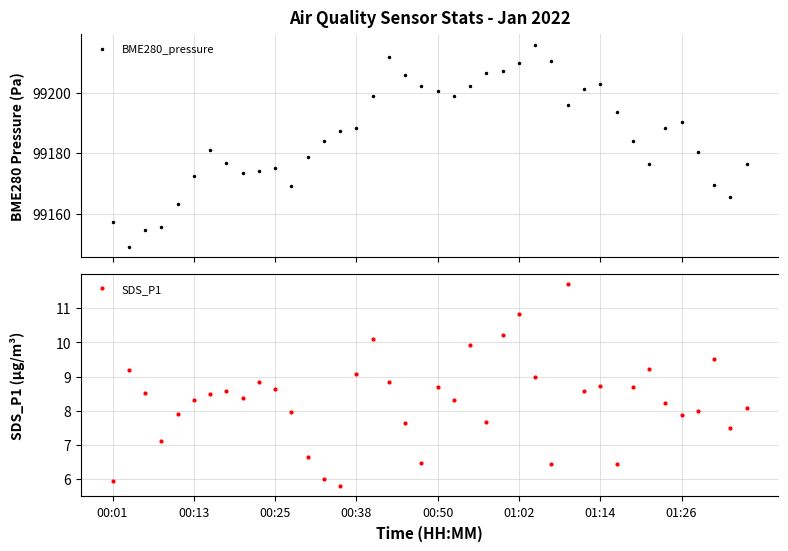

Rank the series at 34 from lowest to highest value.

SDS_P1, BME280_pressure